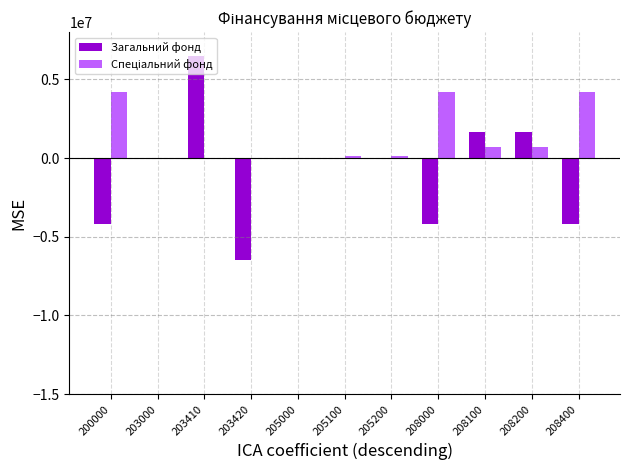

What is the greatest value displayed?

6465429.8